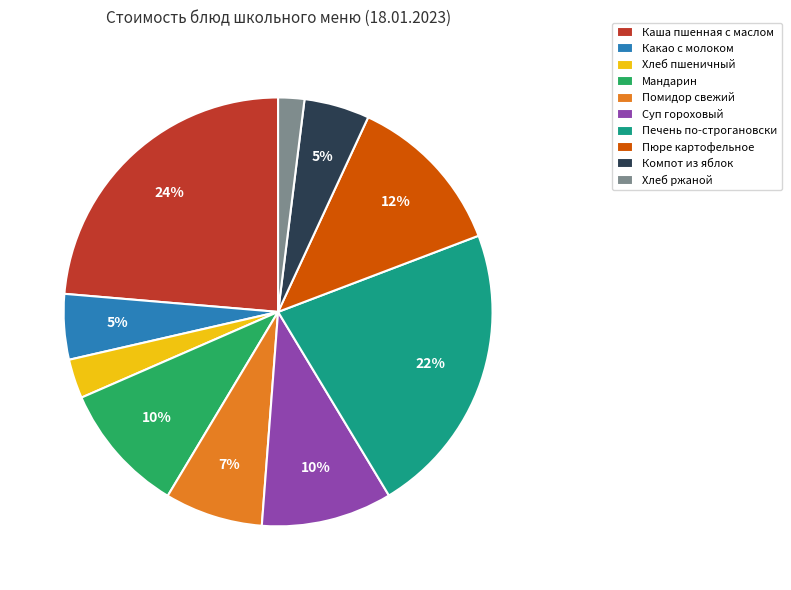

To the nearest percent, what is the difference between the largest and smallest slice percentages?

22%